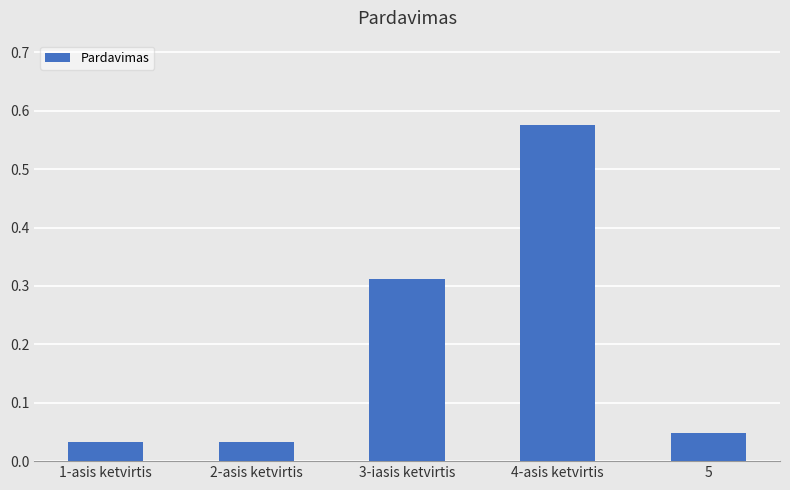

True or false: the data shows 0.5 at 3-iasis ketvirtis.

False